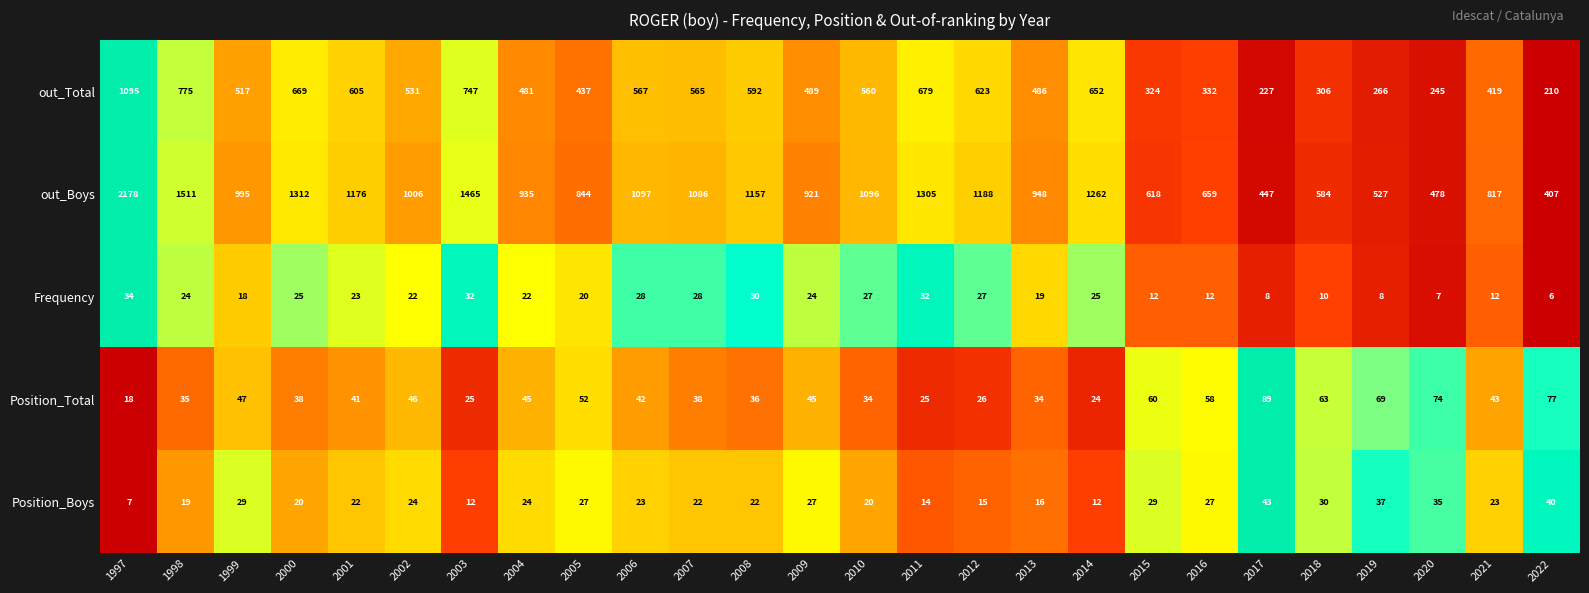

How many data points in out_Boys are less than 1006?

13